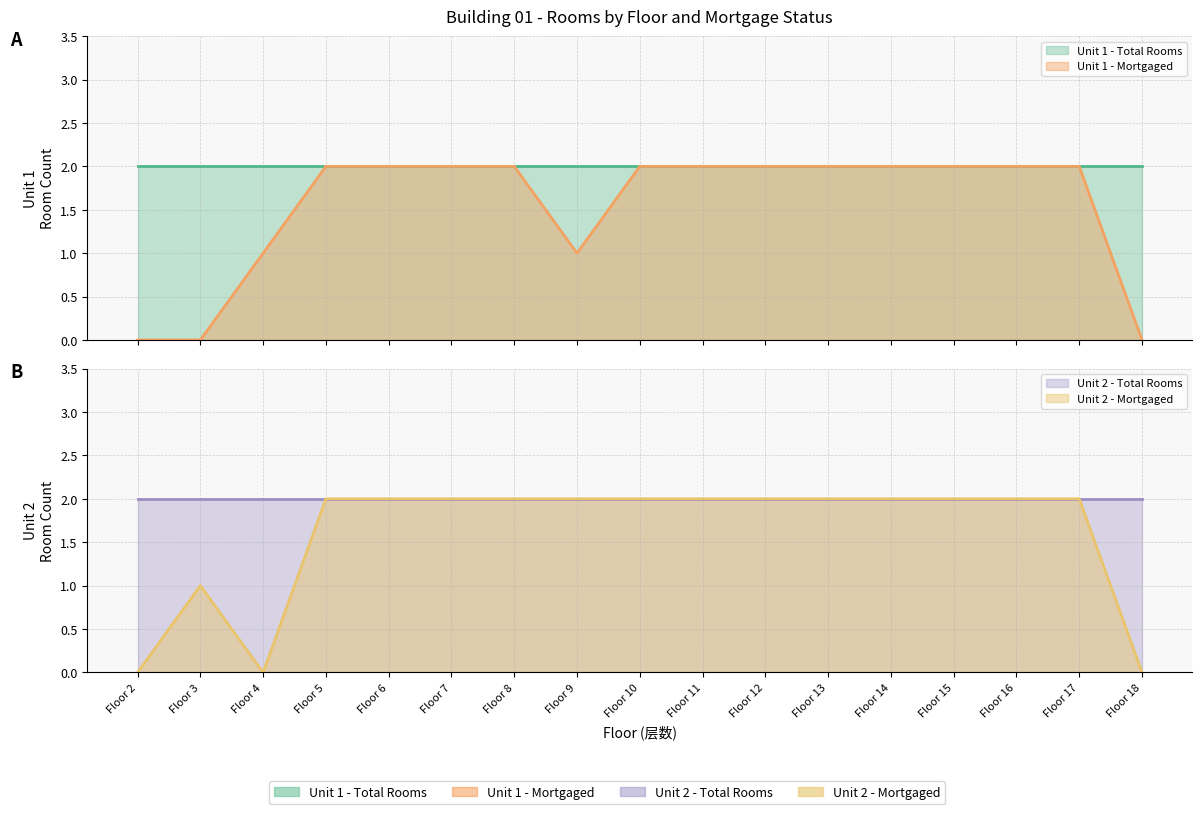

What is the average value of the Unit 2 - Mortgaged series?

2